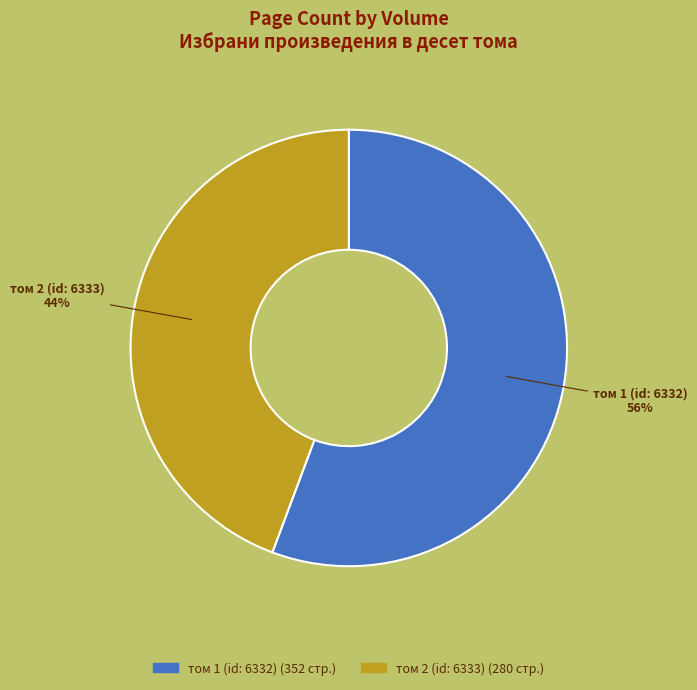

To the nearest percent, what is the combined percentage of том 1 (id: 6332) and том 2 (id: 6333)?

100%